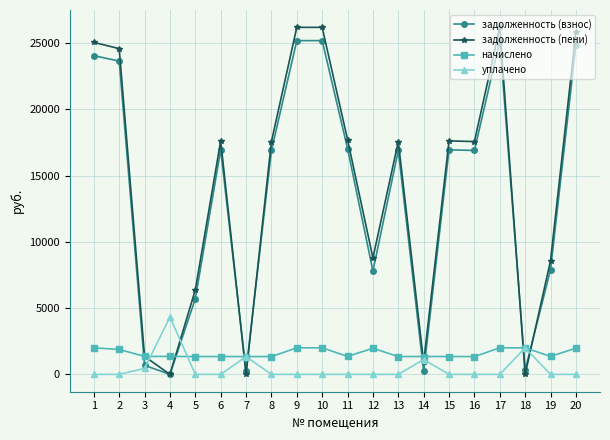

What is the minimum value for начислено?

1341.6